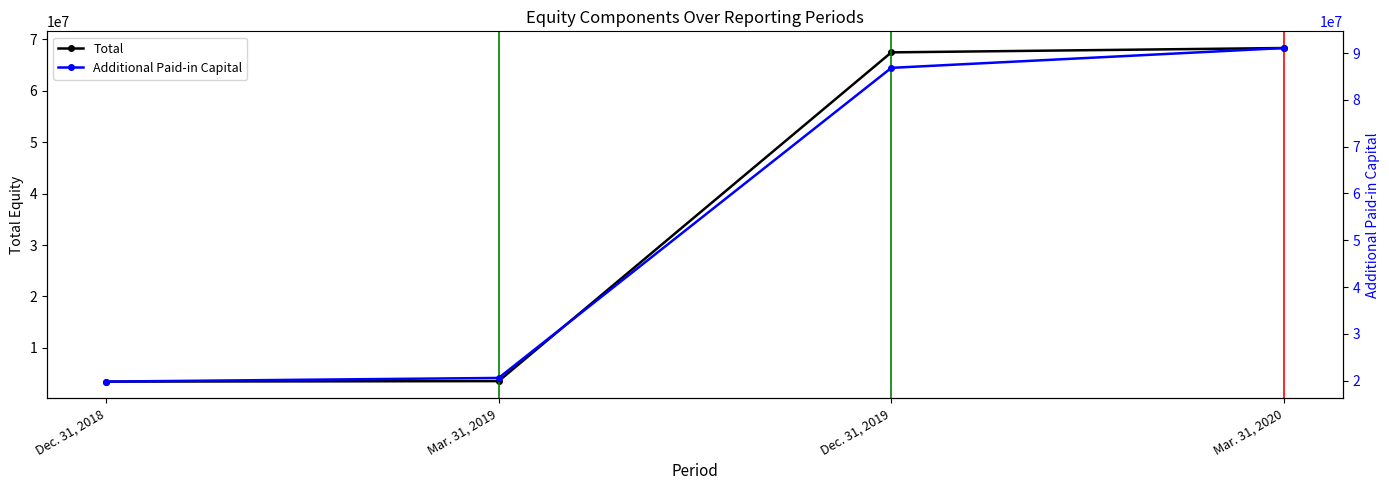

Does the chart have visible grid lines?

No